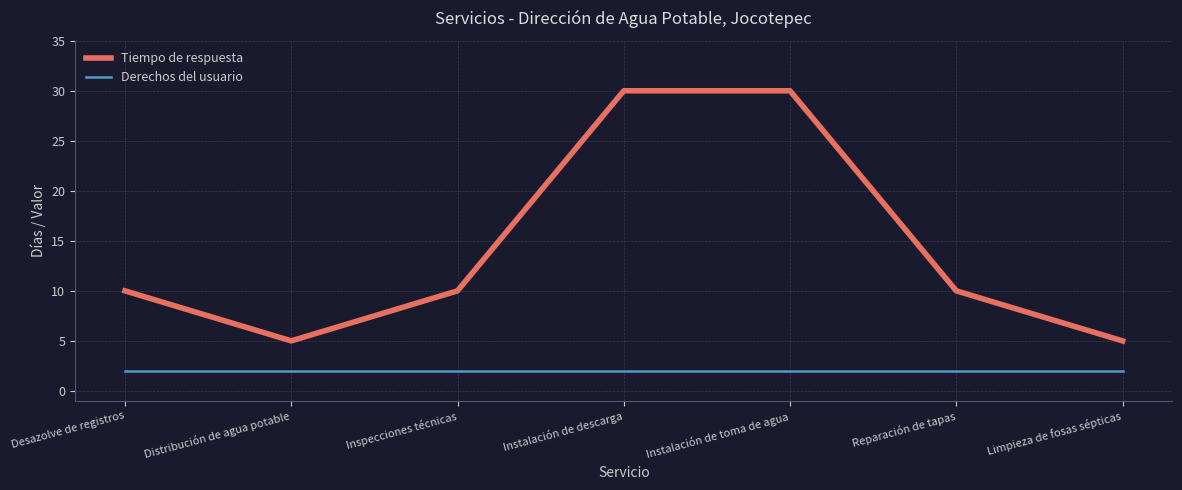

Rank the series by their maximum value, from lowest to highest.

Derechos del usuario, Tiempo de respuesta